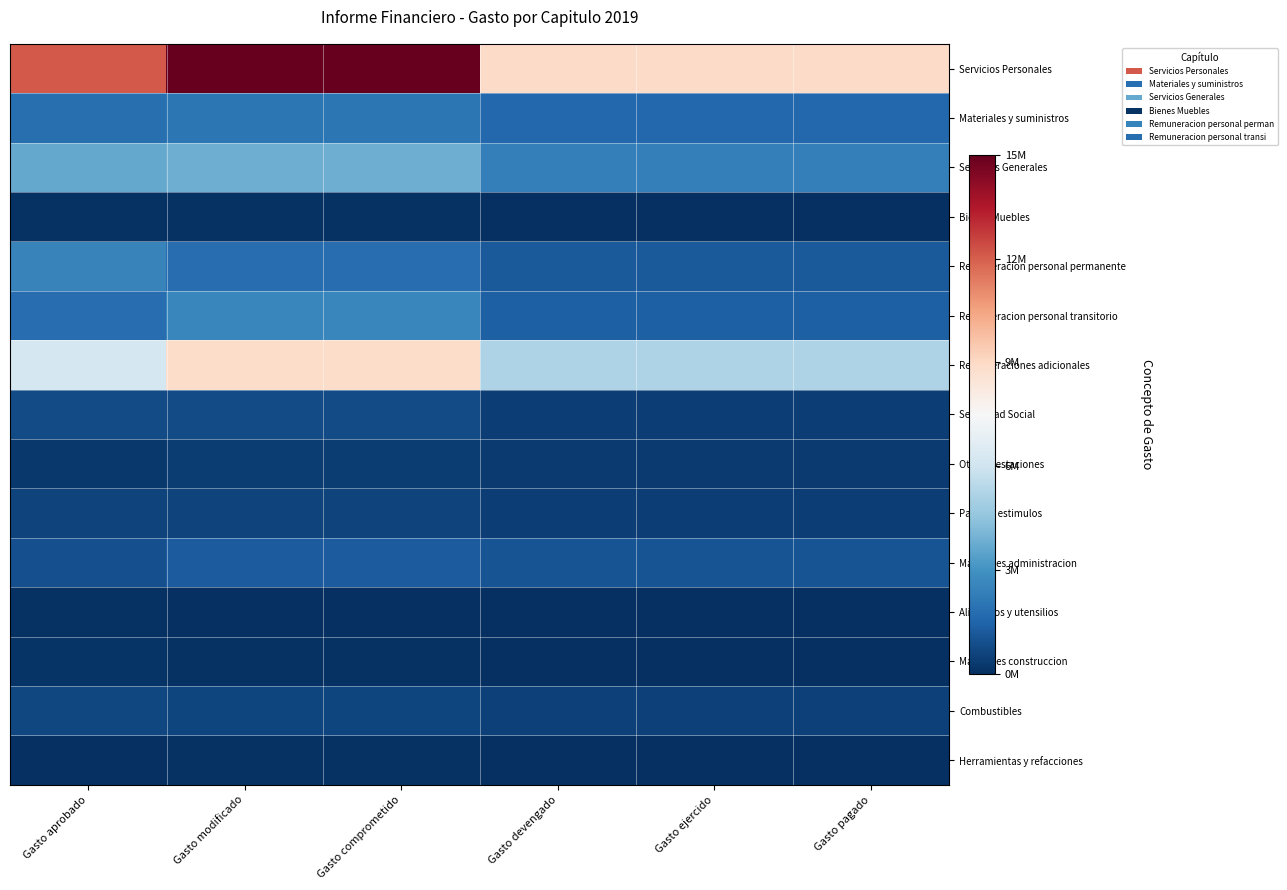

Reading left to right, extract all data points from this chart.

Servicios Personales: Gasto aprobado=12266856.0	Gasto modificado=15227416.3	Gasto comprometido=15227416.3	Gasto devengado=9062857.1	Gasto ejercido=9062857.1	Gasto pagado=9062857.1
Materiales y suministros: Gasto aprobado=1900638.6	Gasto modificado=2082644.6	Gasto comprometido=2082644.6	Gasto devengado=1608535.8	Gasto ejercido=1608535.8	Gasto pagado=1608535.8
Servicios Generales: Gasto aprobado=3719505.3	Gasto modificado=3876939.1	Gasto comprometido=3876939.1	Gasto devengado=2399338.3	Gasto ejercido=2399338.3	Gasto pagado=2399338.3
Bienes Muebles: Gasto aprobado=113000.0	Gasto modificado=113000.0	Gasto comprometido=113000.0	Gasto devengado=21432.0	Gasto ejercido=21432.0	Gasto pagado=21432.0
Remuneracion personal permanente: Gasto aprobado=2520229.3	Gasto modificado=1818704.0	Gasto comprometido=1818704.0	Gasto devengado=1218704.0	Gasto ejercido=1218704.0	Gasto pagado=1218704.0
Remuneracion personal transitorio: Gasto aprobado=1838393.2	Gasto modificado=2631718.9	Gasto comprometido=2631718.9	Gasto devengado=1370643.6	Gasto ejercido=1370643.6	Gasto pagado=1370643.6
Remuneraciones adicionales: Gasto aprobado=6282005.3	Gasto modificado=8996380.9	Gasto comprometido=8996380.9	Gasto devengado=5270000.1	Gasto ejercido=5270000.1	Gasto pagado=5270000.1
Seguridad Social: Gasto aprobado=798228.1	Gasto modificado=798228.1	Gasto comprometido=798228.1	Gasto devengado=450535.5	Gasto ejercido=450535.5	Gasto pagado=450535.5
Otras prestaciones: Gasto aprobado=252000.0	Gasto modificado=389099.9	Gasto comprometido=389099.9	Gasto devengado=326099.9	Gasto ejercido=326099.9	Gasto pagado=326099.9
Pago de estimulos: Gasto aprobado=576000.0	Gasto modificado=593284.4	Gasto comprometido=593284.4	Gasto devengado=426874.0	Gasto ejercido=426874.0	Gasto pagado=426874.0
Materiales administracion: Gasto aprobado=941229.3	Gasto modificado=1282924.7	Gasto comprometido=1282924.7	Gasto devengado=1041159.3	Gasto ejercido=1041159.3	Gasto pagado=1041159.3
Alimentos y utensilios: Gasto aprobado=84000.0	Gasto modificado=49048.2	Gasto comprometido=49048.2	Gasto devengado=18894.0	Gasto ejercido=18894.0	Gasto pagado=18894.0
Materiales construccion: Gasto aprobado=132212.0	Gasto modificado=65020.9	Gasto comprometido=65020.9	Gasto devengado=12634.3	Gasto ejercido=12634.3	Gasto pagado=12634.3
Combustibles: Gasto aprobado=682968.0	Gasto modificado=616933.4	Gasto comprometido=616933.4	Gasto devengado=482401.7	Gasto ejercido=482401.7	Gasto pagado=482401.7
Herramientas y refacciones: Gasto aprobado=58229.3	Gasto modificado=66597.4	Gasto comprometido=66597.4	Gasto devengado=51326.4	Gasto ejercido=51326.4	Gasto pagado=51326.4